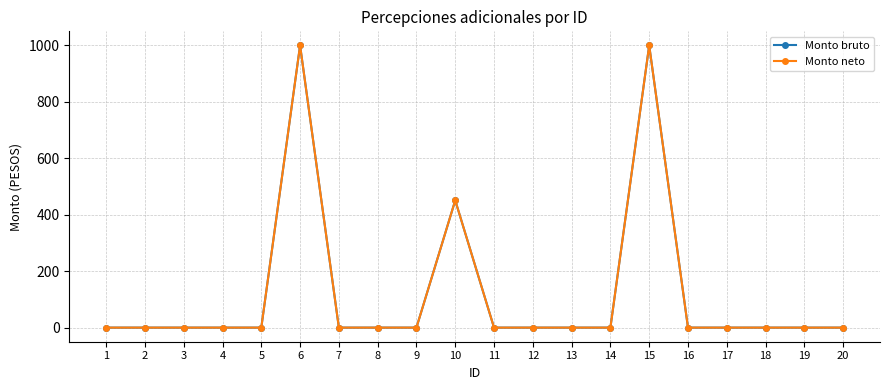

What is the difference between the maximum and minimum values in the Monto neto series?

1000